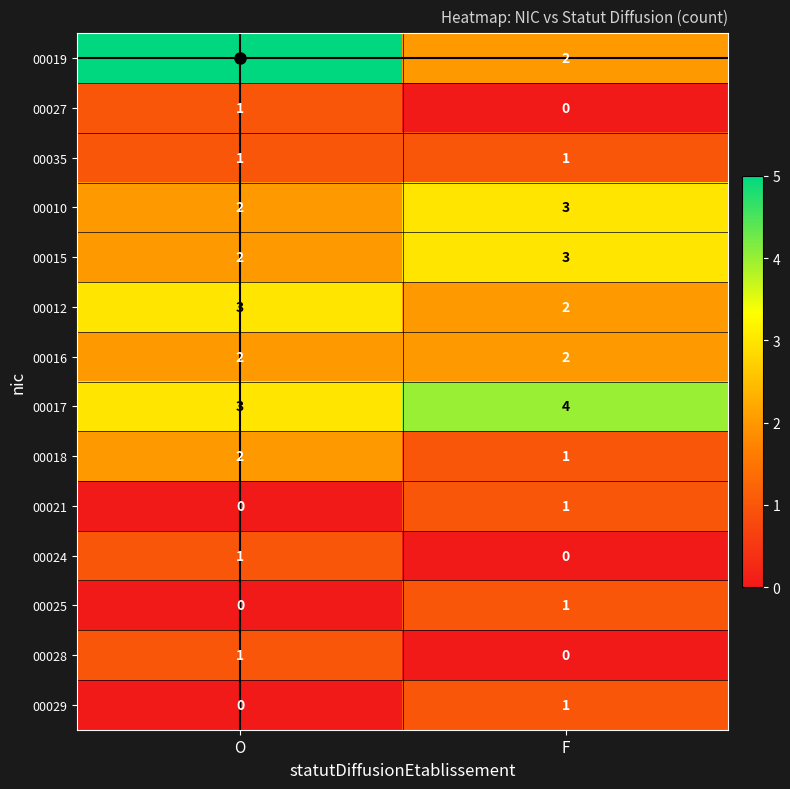

True or false: 00017 has a value of 4 at F.

True